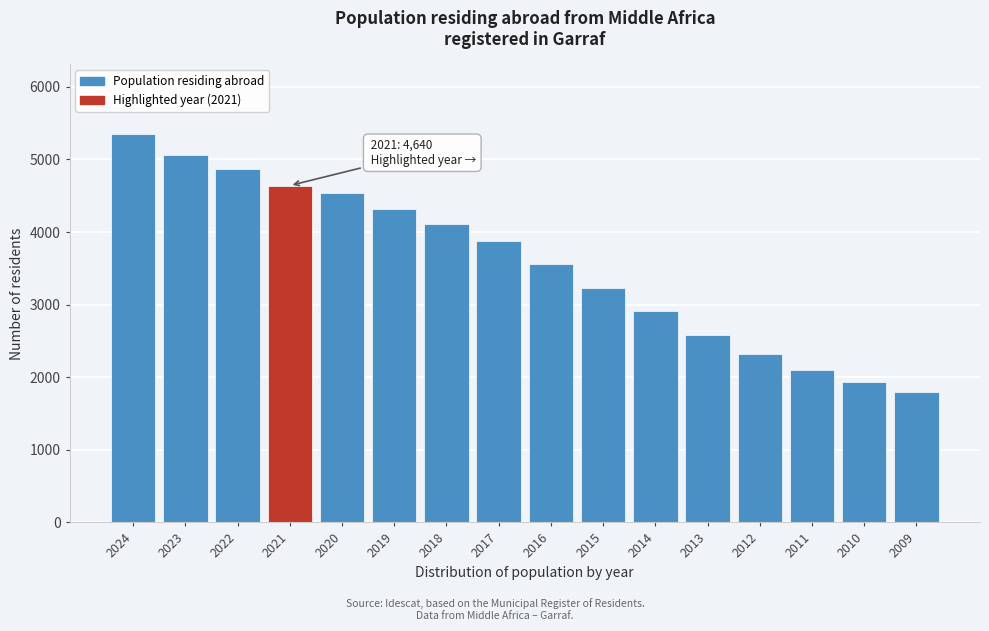

Reading left to right, extract all data points from this chart.

5348	5057	4871	4640	4538	4317	4110	3878	3565	3229	2910	2578	2316	2098	1934	1803